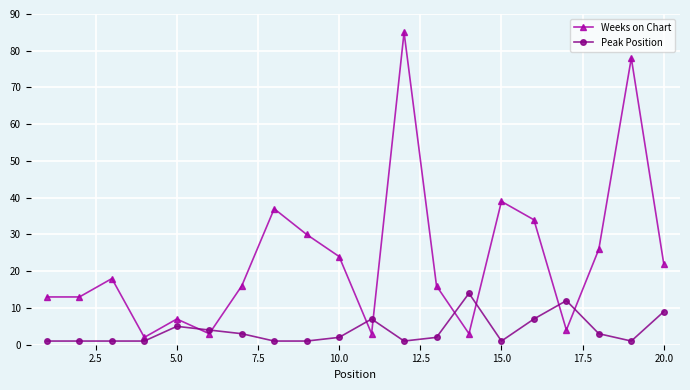

What is the maximum value shown in the chart?

85